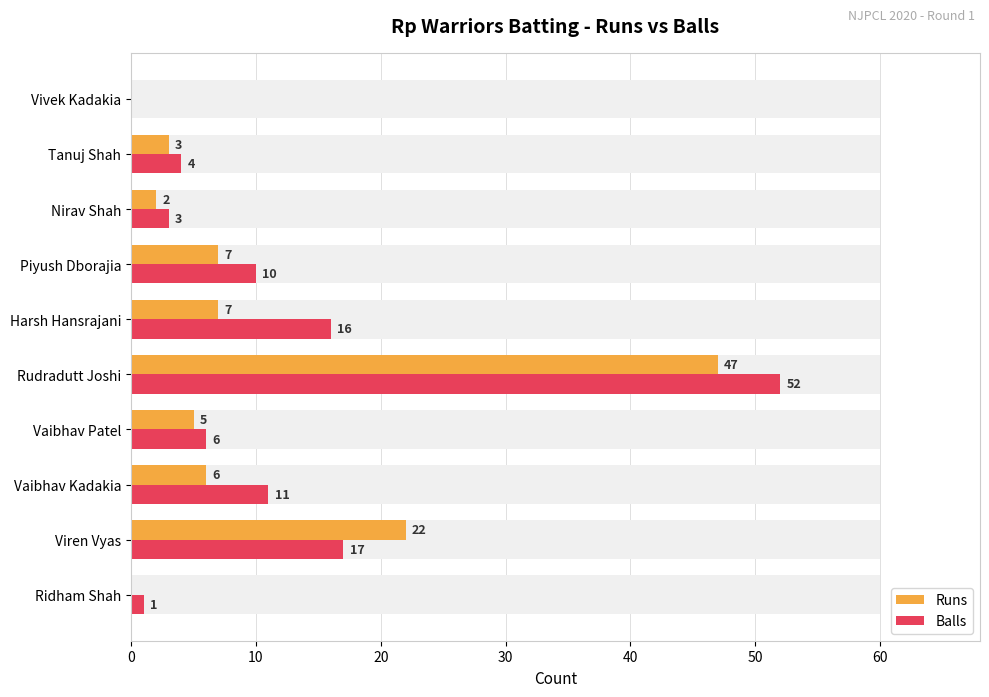

What is the value of the Runs bar at the 3rd from the left?

6